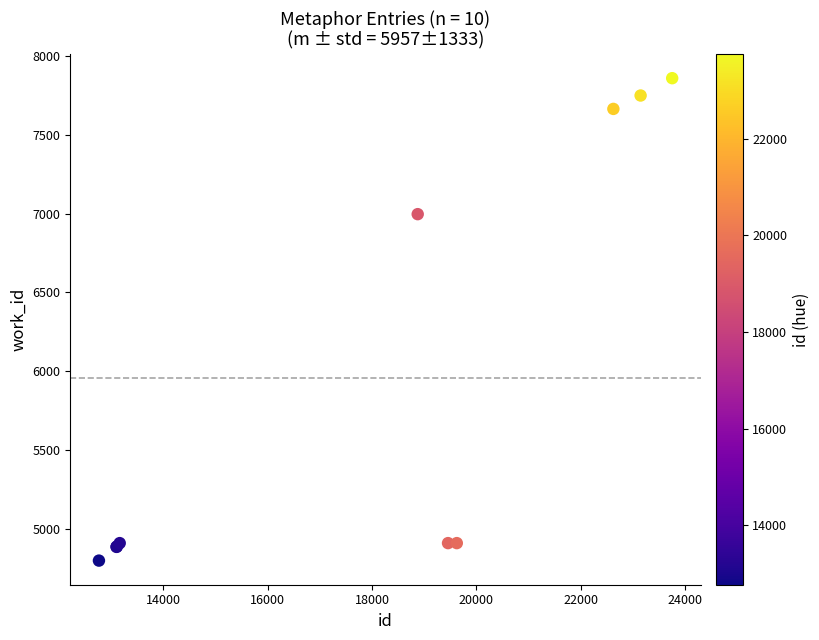

What Y value in the scatter plot is closest to 6329?

6997